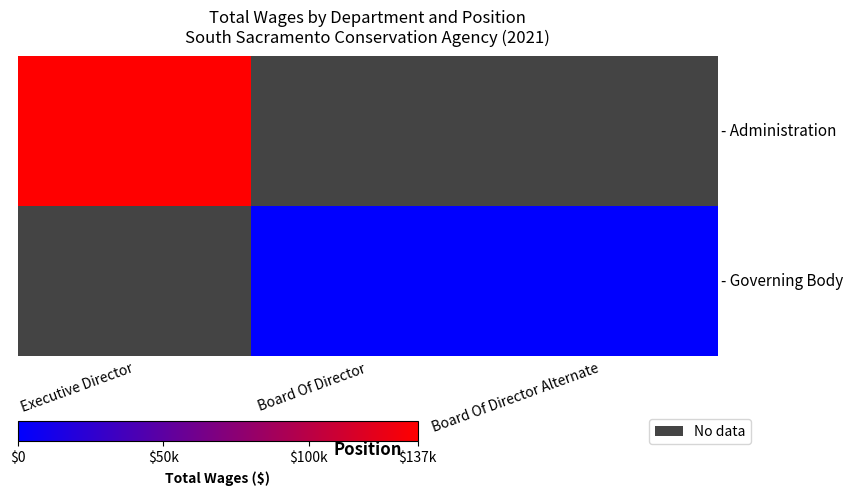

Which category has the highest value in the - Governing Body series?

Executive Director